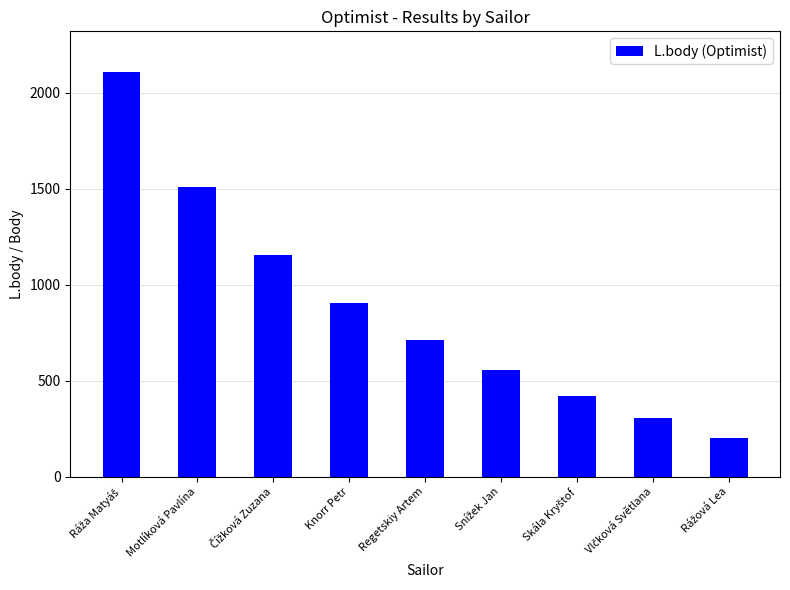

What is the average value?

875